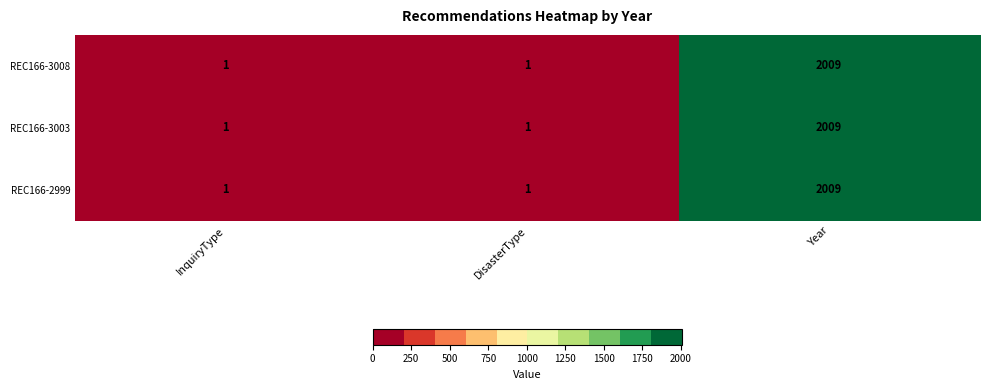

At which category is the sum across all series the highest?

Year